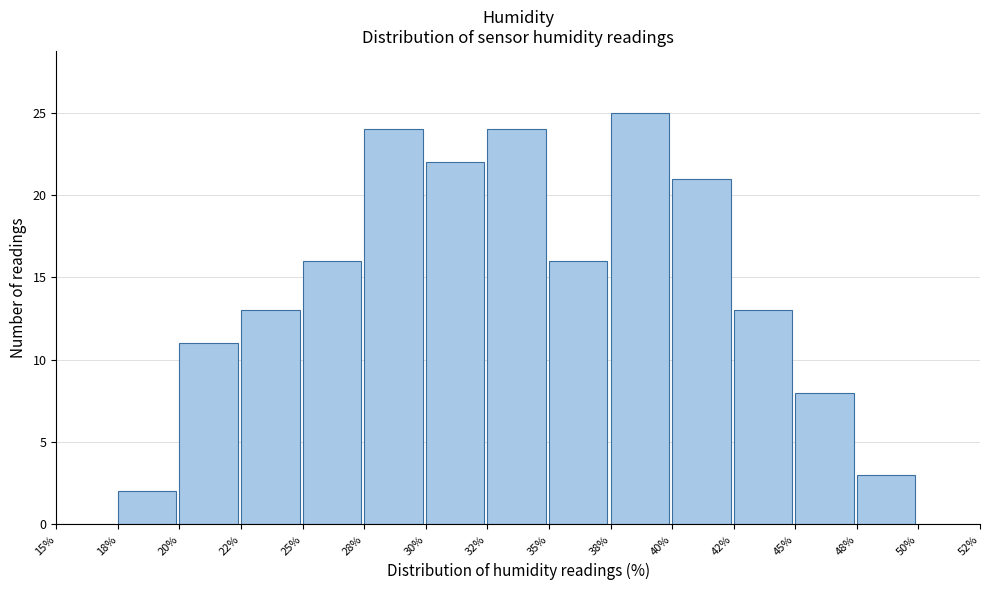

Reading right to left, extract all data points from this chart.

50%=0	48%=3	45%=8	42%=13	40%=21	38%=25	35%=16	32%=24	30%=22	28%=24	25%=16	22%=13	20%=11	18%=2	15%=0